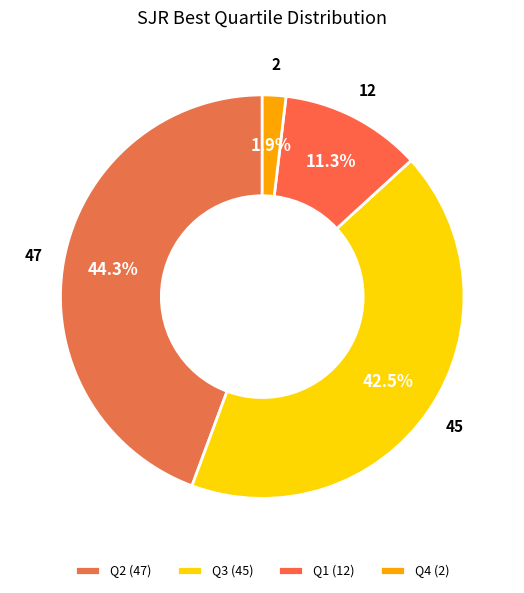

What is the total percentage of Q1 and Q3?

53.8%